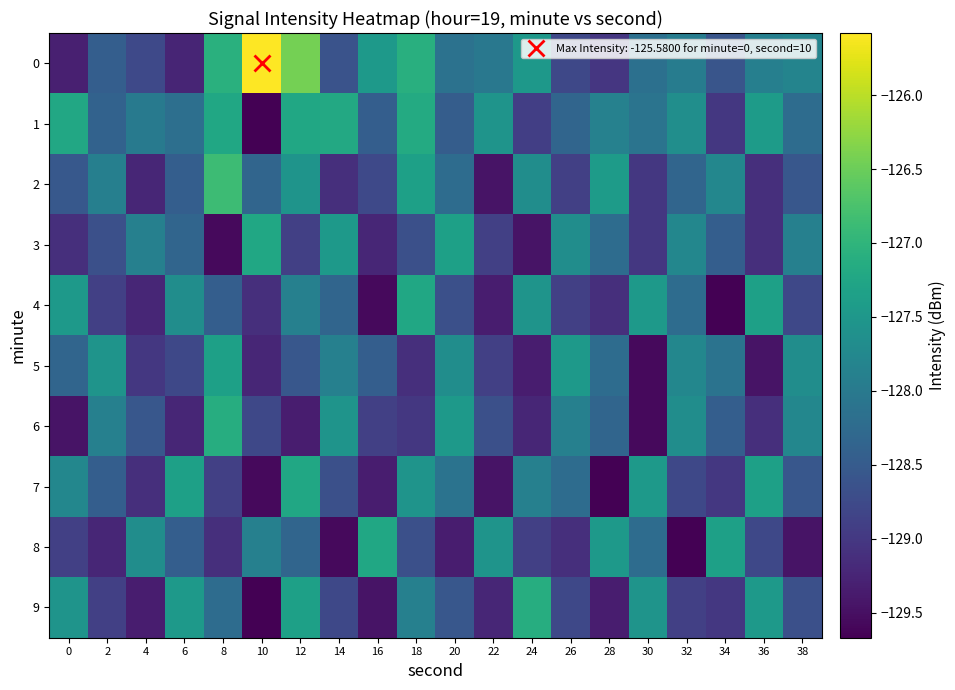

What is the total value across all series at 2?

-1284.3